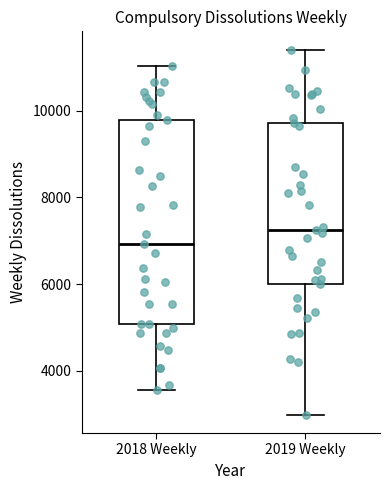

Reading left to right, transcribe this box plot: for each box, give where its median line is, the range the box spans, and where its two whiskers end, as read against the y-axis. The values are not printed on the chart, so give them approximately, as read against the axis.

2018 Weekly: median 7000, box 5000 to 9800, whiskers 3600 to 11000
2019 Weekly: median 7200, box 6000 to 9800, whiskers 3000 to 11400